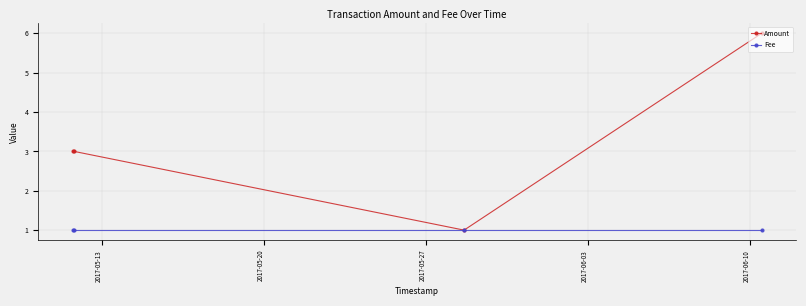

What is the value of the Amount point at the 2nd from the left?

3